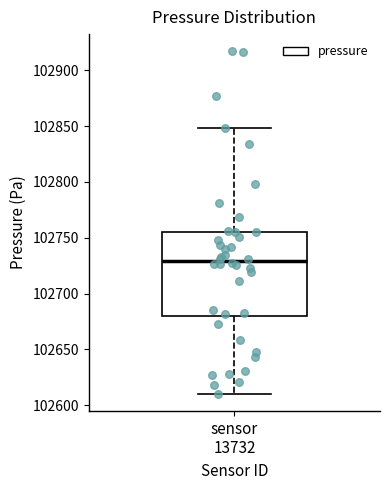

Transcribe this box plot: give where the median line is, the range the box spans, and where the two whiskers end, as read against the y-axis. The values are not printed on the chart, so give them approximately, as read against the axis.

median 102730, box 102680 to 102755, whiskers 102610 to 102850